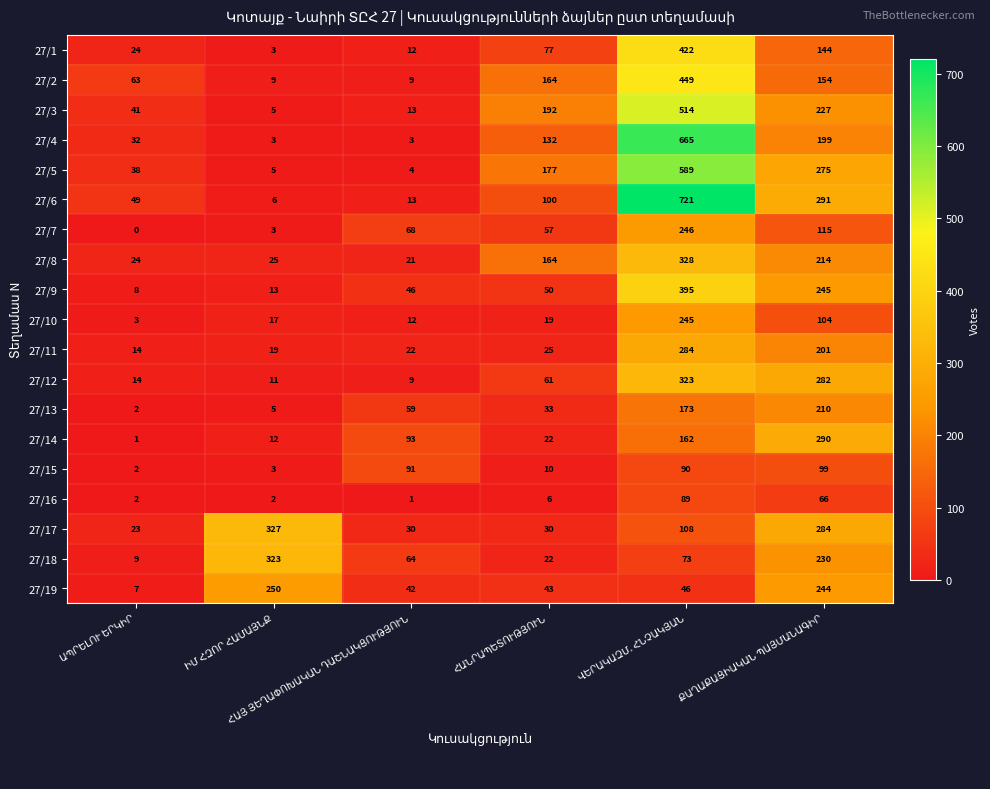

What is the sum of all 27/16 values?

166